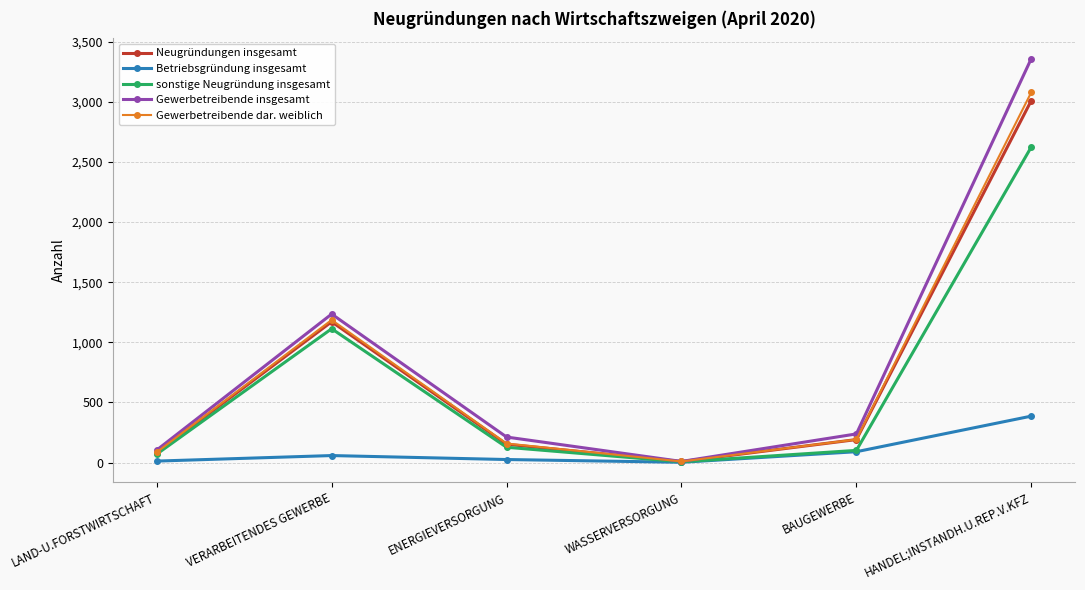

How many values in the Gewerbetreibende insgesamt series are below 238?

3